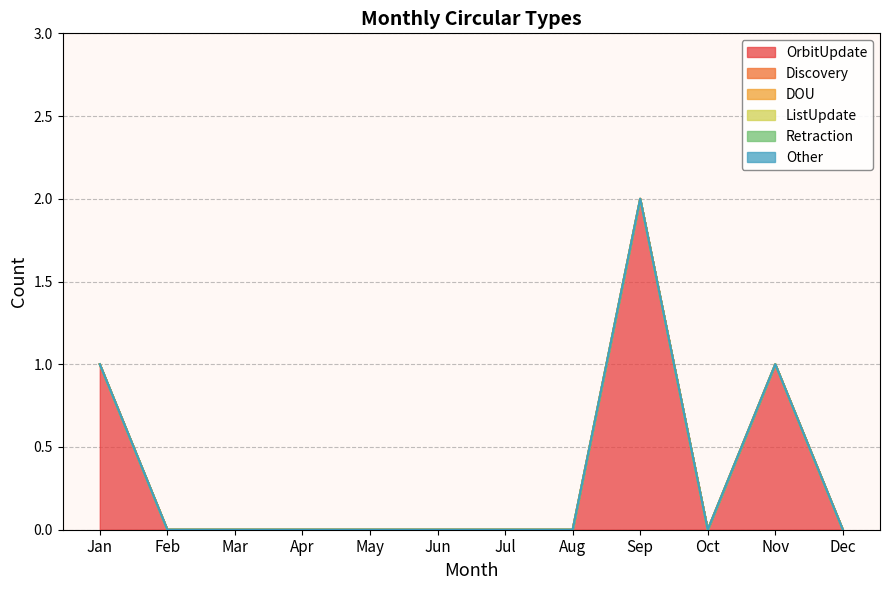

Which category has the highest value in the ListUpdate series?

Jan